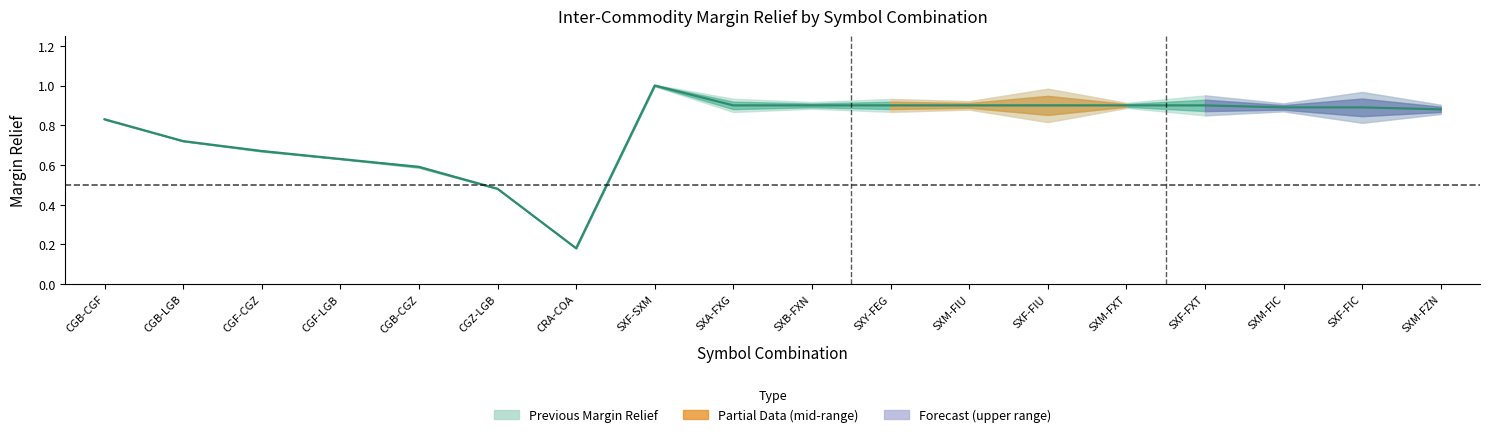

List the labels in order of value, smallest first.

CRA-COA, CGZ-LGB, CGB-CGZ, CGF-LGB, CGF-CGZ, CGB-LGB, CGB-CGF, SXM-FZN, SXM-FIC, SXF-FIC, SXA-FXG, SXB-FXN, SXY-FEG, SXM-FIU, SXF-FIU, SXM-FXT, SXF-FXT, SXF-SXM